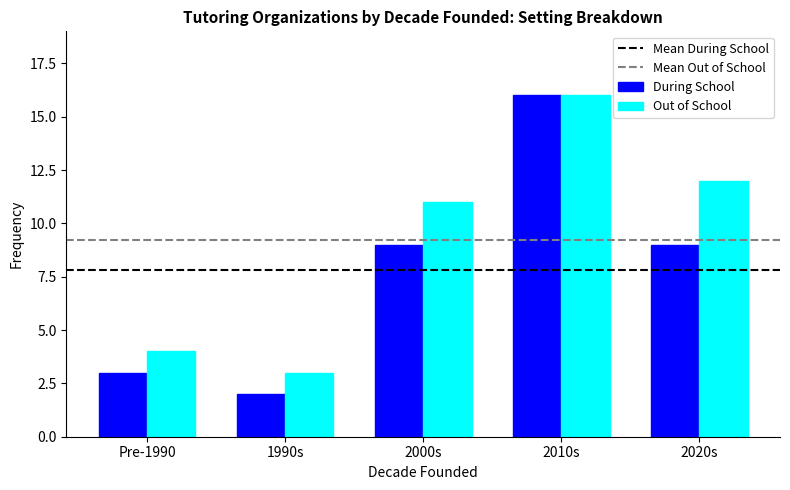

Reading right to left, transcribe all the data shown in this chart.

During School: 2020s=9	2010s=16	2000s=9	1990s=2	Pre-1990=3
Out of School: 2020s=12	2010s=16	2000s=11	1990s=3	Pre-1990=4